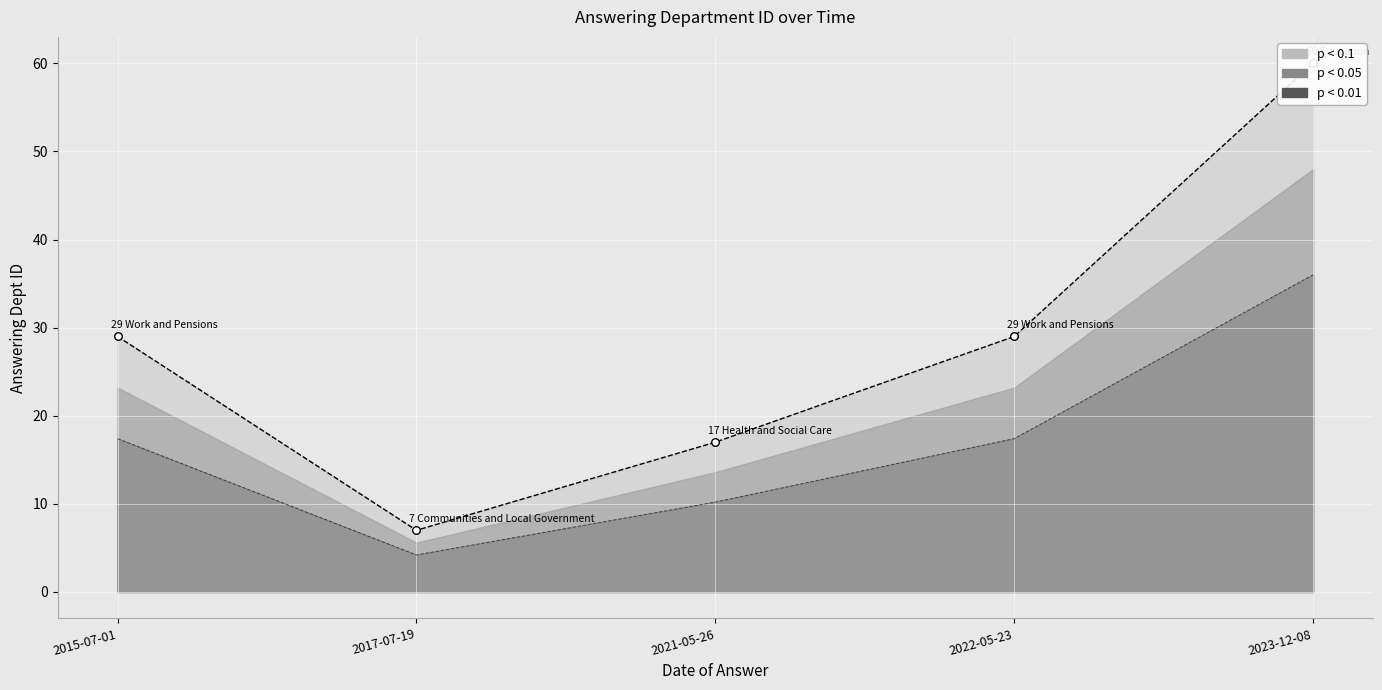

What is the ratio of the value at 2023-12-08 to the value at 2017-07-19?

8.6